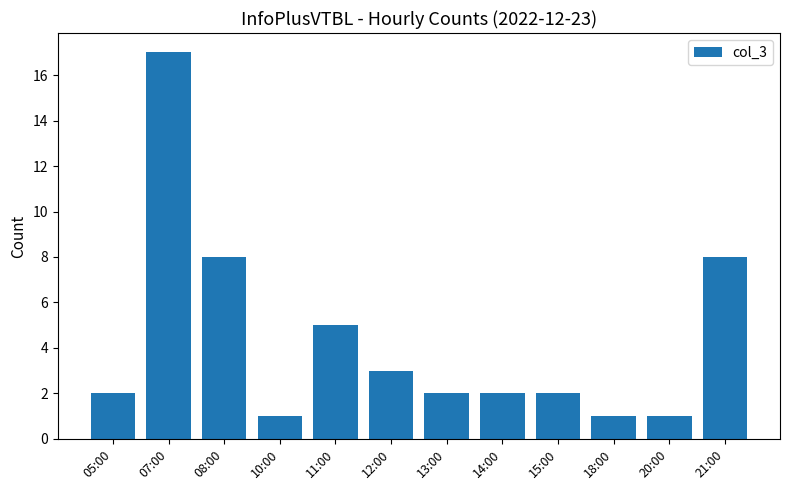

Which category has the highest value across all series?

07:00